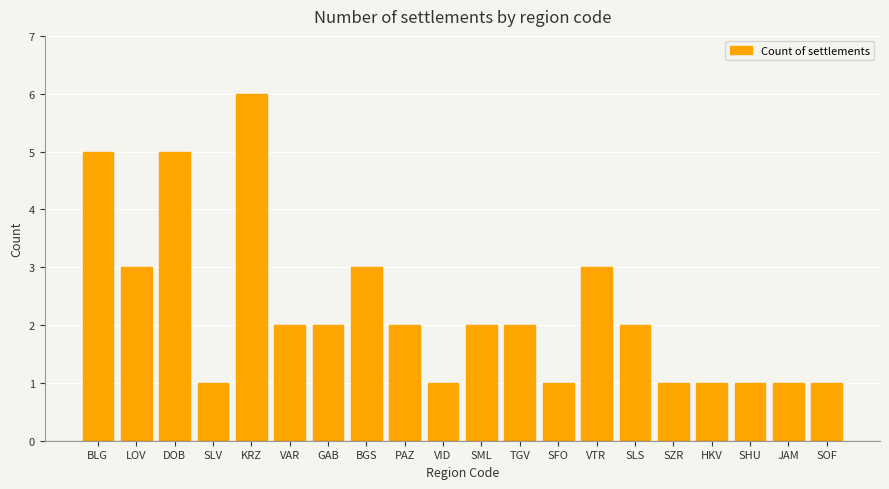

Count the number of data series in this chart.

1